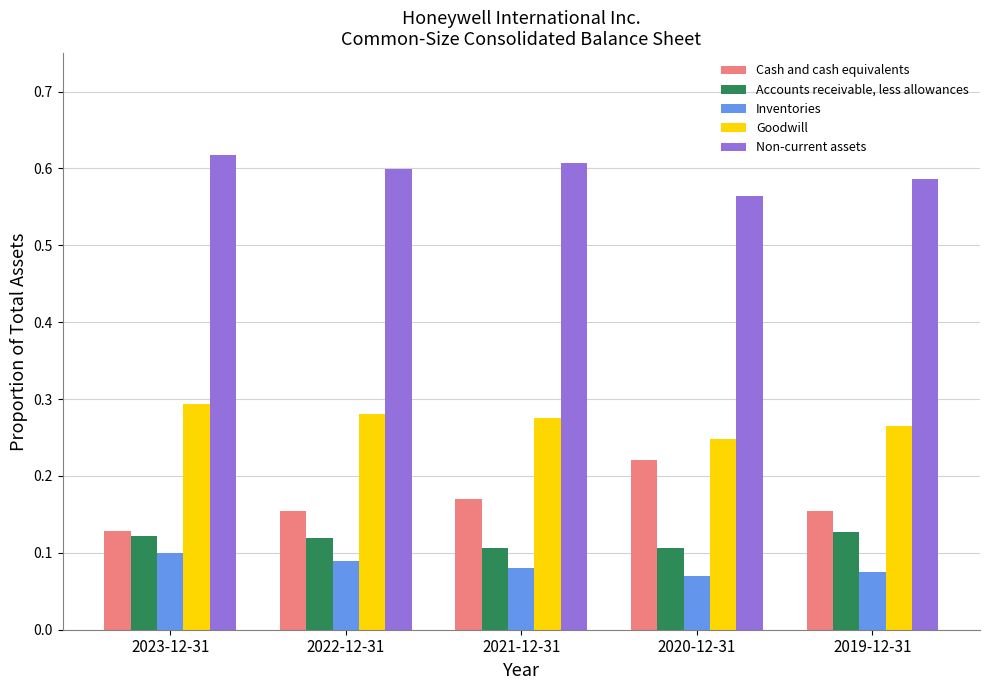

At how many categories does at least one series exceed 0?

5